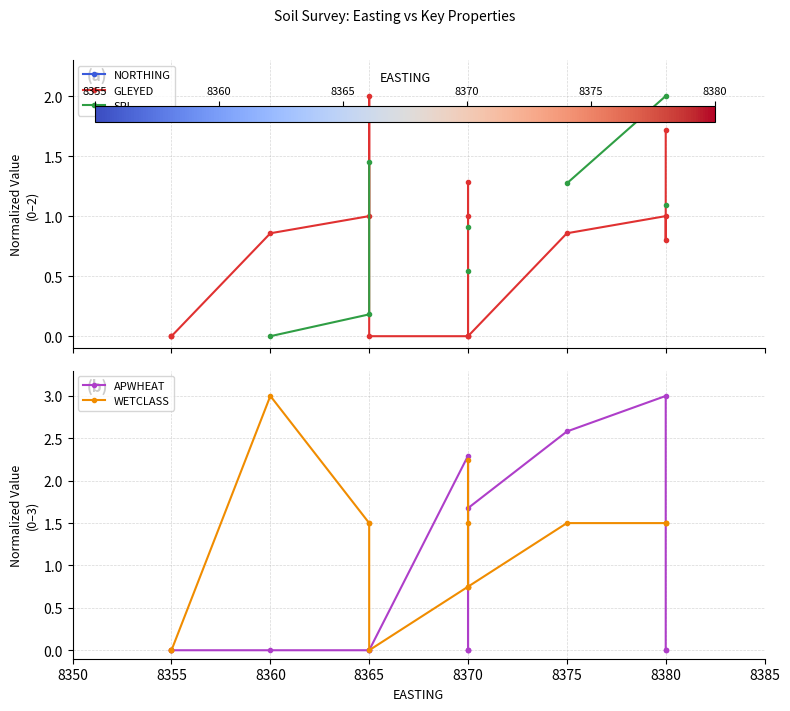

The GLEYED series shows 2.2 at 8370. True or false?

False